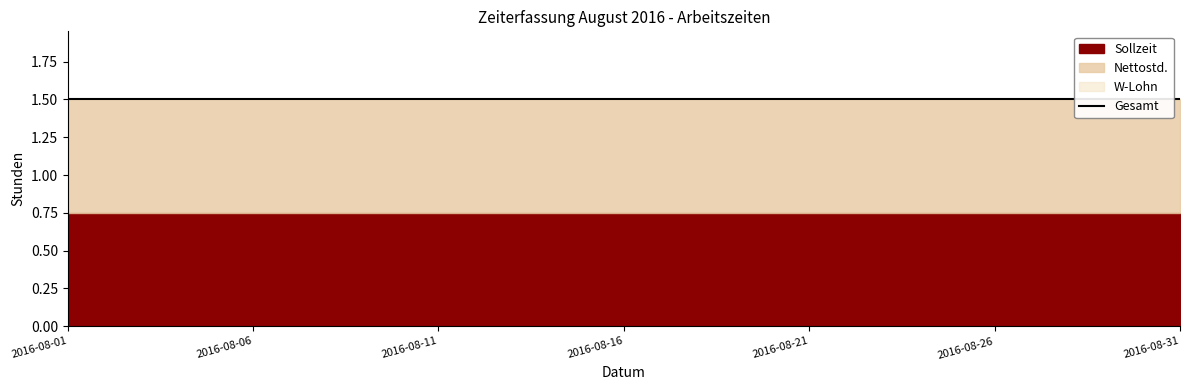

Does the chart have visible grid lines?

No